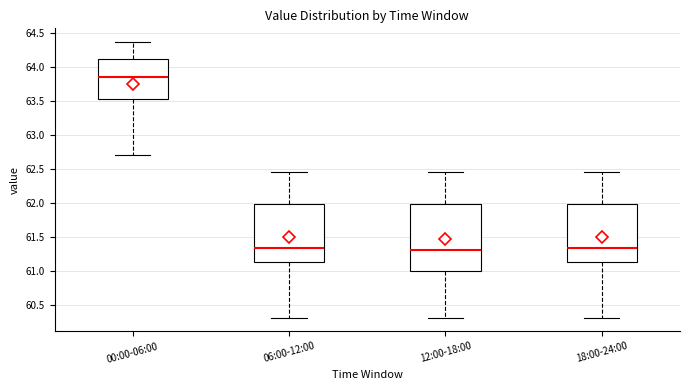

Reading left to right, transcribe this box plot: for each box, give where its median line is, the range the box spans, and where its two whiskers end, as read against the y-axis. The values are not printed on the chart, so give them approximately, as read against the axis.

00:00-06:00: median 63.85, box 63.55 to 64.15, whiskers 62.70 to 64.35
06:00-12:00: median 61.35, box 61.15 to 62.00, whiskers 60.30 to 62.45
12:00-18:00: median 61.30, box 61.00 to 62.00, whiskers 60.30 to 62.45
18:00-24:00: median 61.35, box 61.15 to 62.00, whiskers 60.30 to 62.45